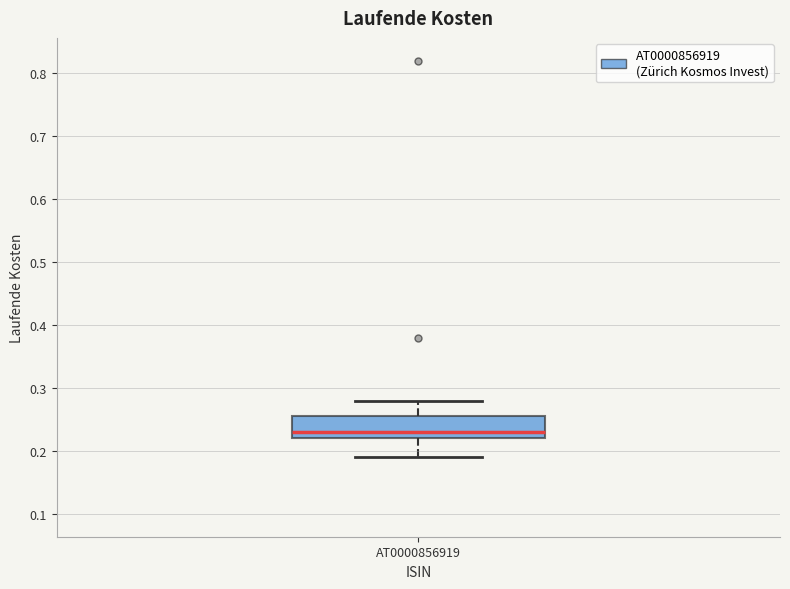

Transcribe this box plot: give where the median line is, the range the box spans, and where the two whiskers end, as read against the y-axis. The values are not printed on the chart, so give them approximately, as read against the axis.

median 0.23, box 0.22 to 0.26, whiskers 0.19 to 0.28